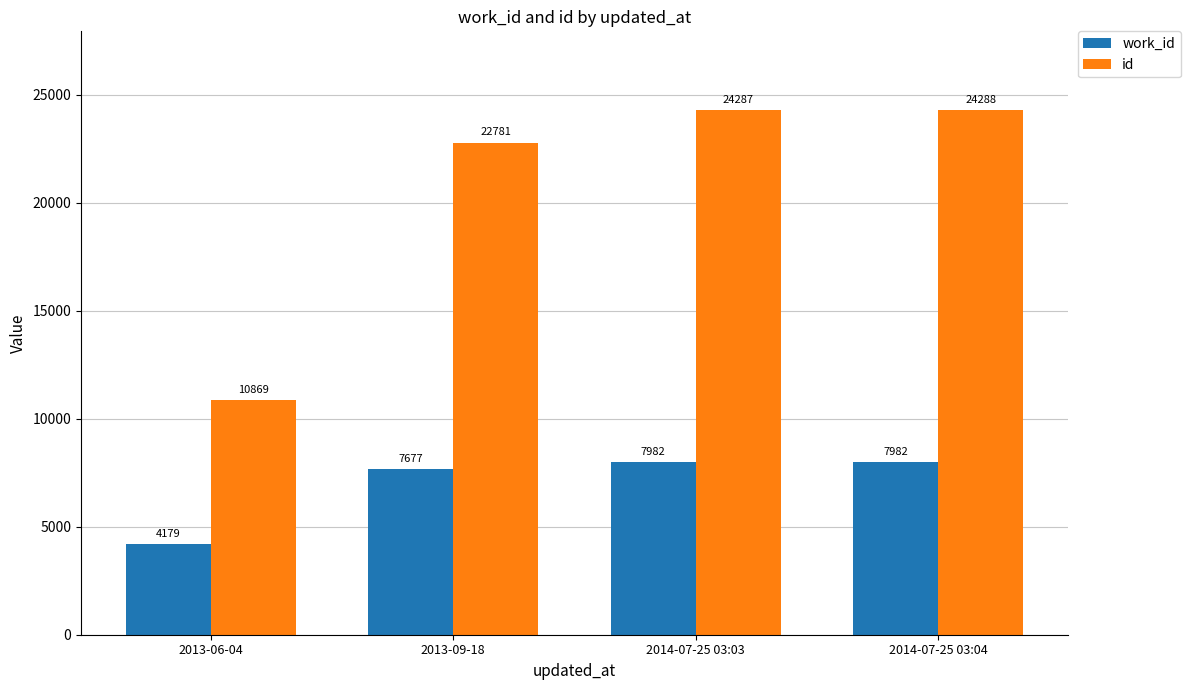

The value of id at 2013-09-18 is 31660. True or false?

False